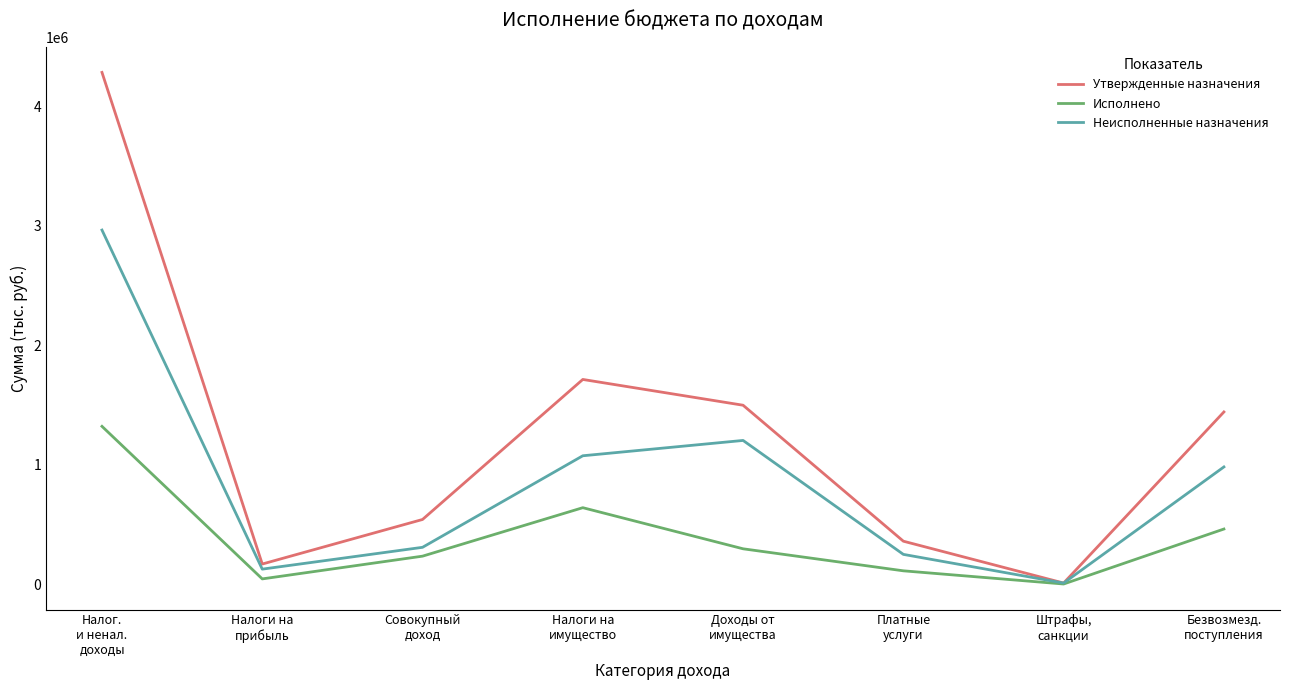

Which category has the lowest value in the Неисполненные назначения series?

Штрафы,
санкции